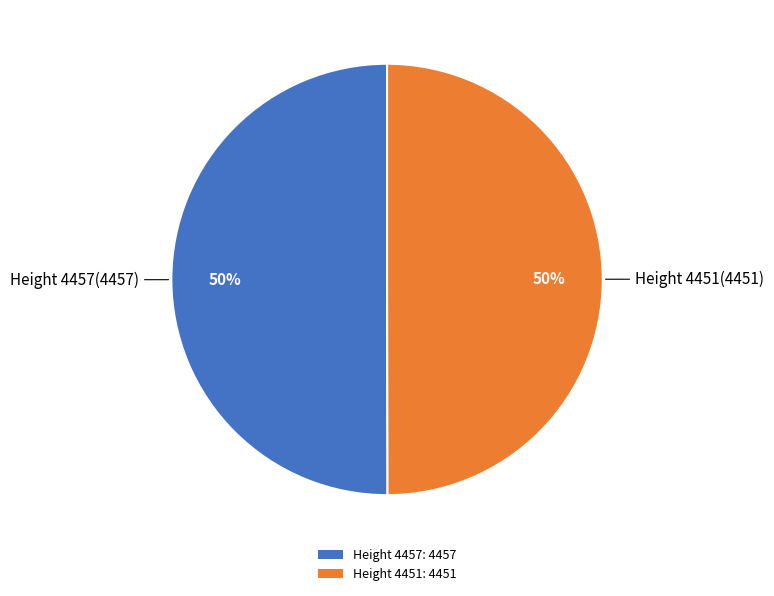

True or false: Height 4451 accounts for 65% of the total.

False